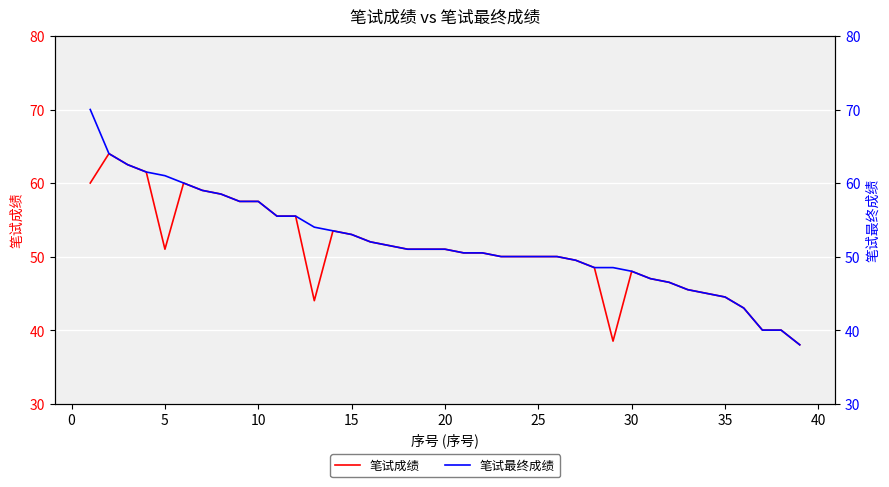

Reading left to right, list all the values displayed in this chart.

笔试成绩: 60.0	64.0	62.5	61.5	51.0	60.0	59.0	58.5	57.5	57.5	55.5	55.5	44.0	53.5	53.0	52.0	51.5	51.0	51.0	51.0	50.5	50.5	50.0	50.0	50.0	50.0	49.5	48.5	38.5	48.0	47.0	46.5	45.5	45.0	44.5	43.0	40.0	40.0	38.0
笔试最终成绩: 70.0	64.0	62.5	61.5	61.0	60.0	59.0	58.5	57.5	57.5	55.5	55.5	54.0	53.5	53.0	52.0	51.5	51.0	51.0	51.0	50.5	50.5	50.0	50.0	50.0	50.0	49.5	48.5	48.5	48.0	47.0	46.5	45.5	45.0	44.5	43.0	40.0	40.0	38.0